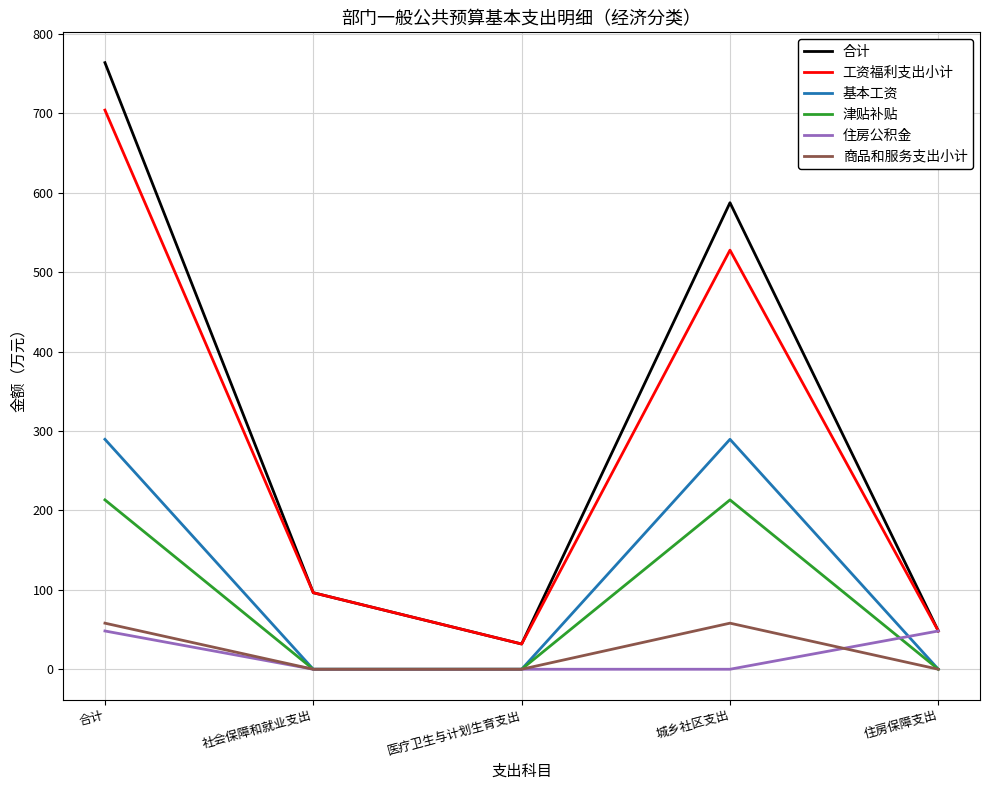

Reading left to right, transcribe all the data shown in this chart.

合计: 763.9	96.4	31.8	587.5	48.2
工资福利支出小计: 704.1	96.4	31.8	527.8	48.2
基本工资: 289.6	0.0	0.0	289.6	0.0
津贴补贴: 213.3	0.0	0.0	213.3	0.0
住房公积金: 48.2	0.0	0.0	0.0	48.2
商品和服务支出小计: 58.0	0.0	0.0	58.0	0.0